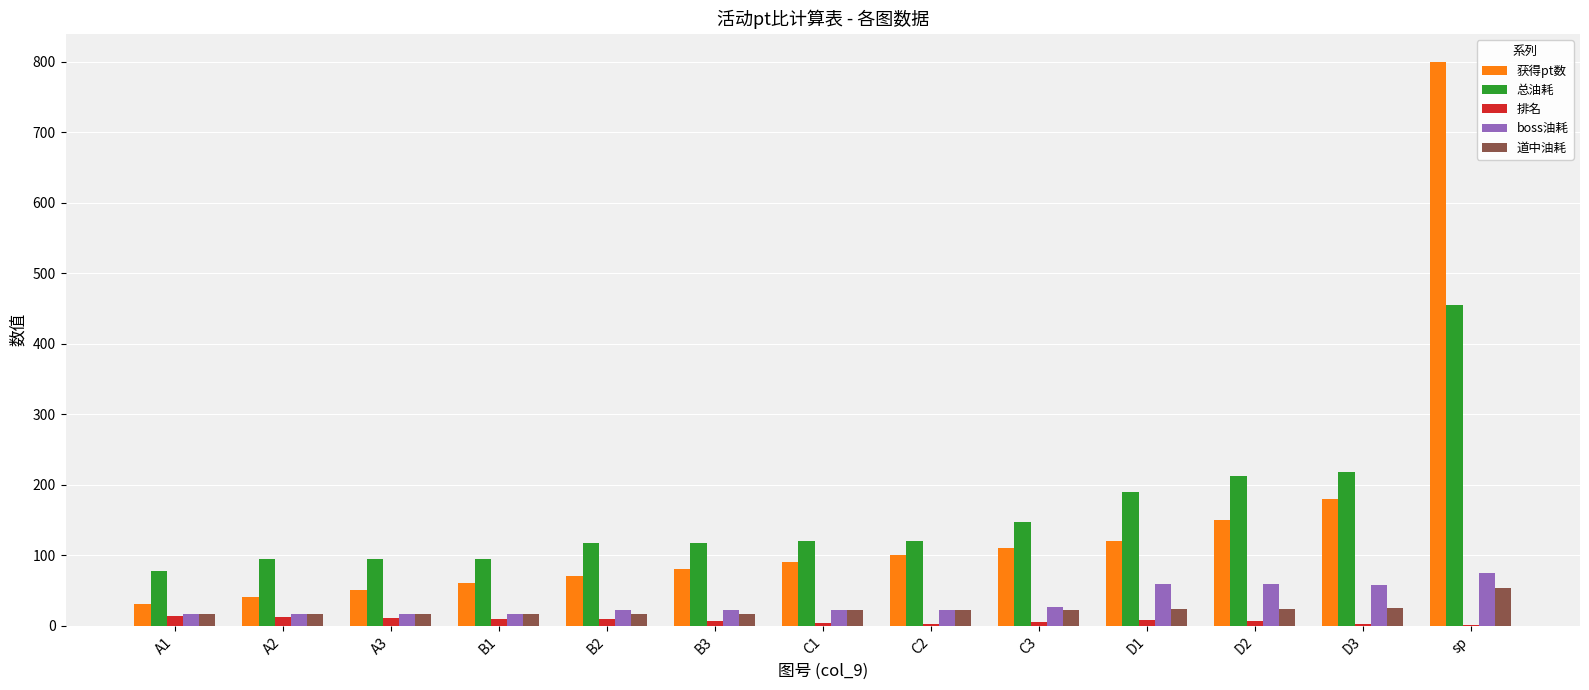

At which label does 总油耗 reach its peak?

sp